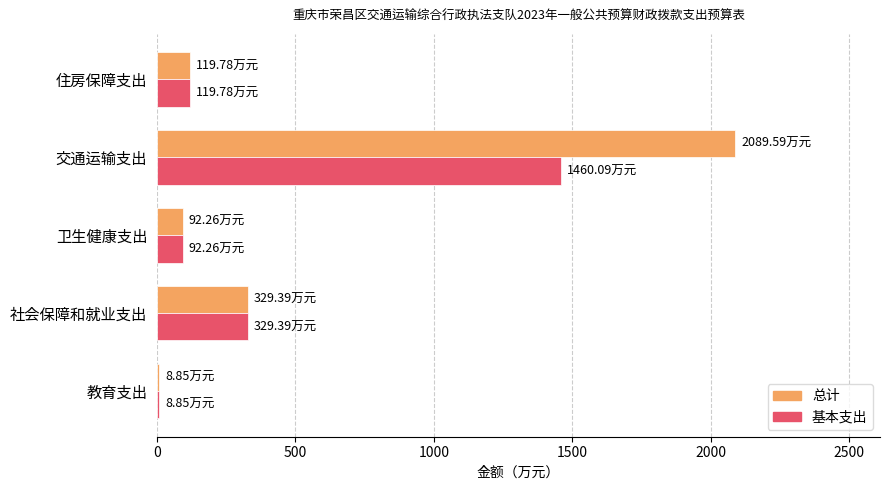

At which category is the sum across all series the highest?

交通运输支出